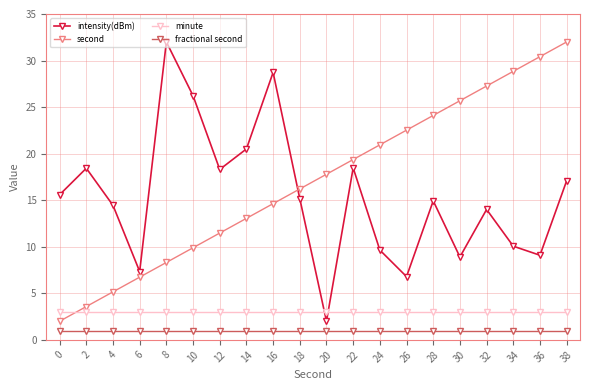

What value does the intensity(dBm) series have at 2?

18.4